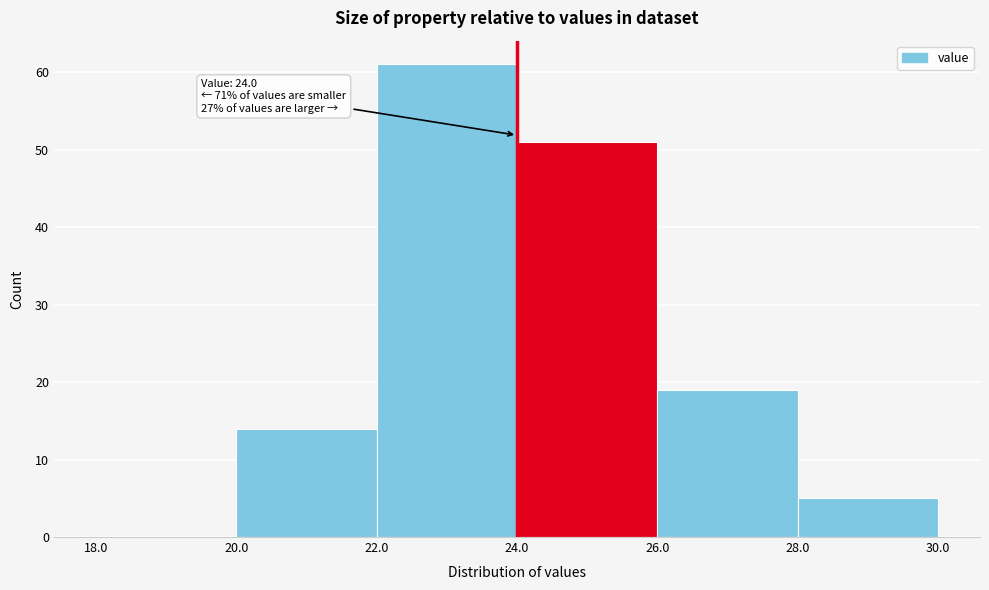

Over which range of the x-axis is the bar tallest?

22.0 to 24.0